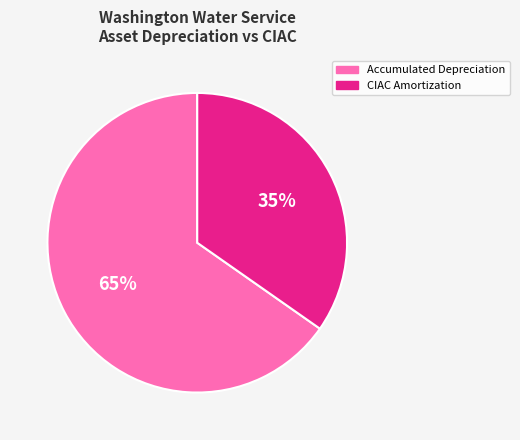

Count the number of slices in the pie.

2